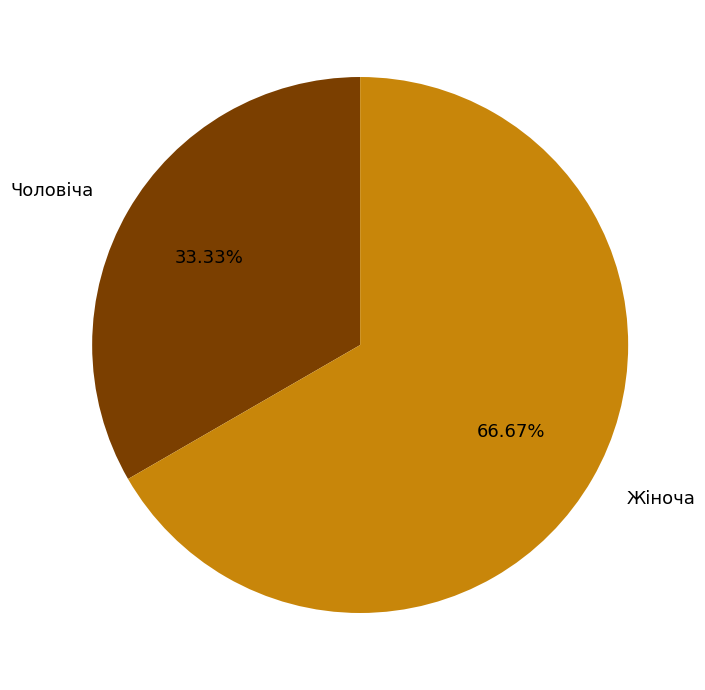

To the nearest percent, what is the difference between the largest and smallest slice percentages?

33%